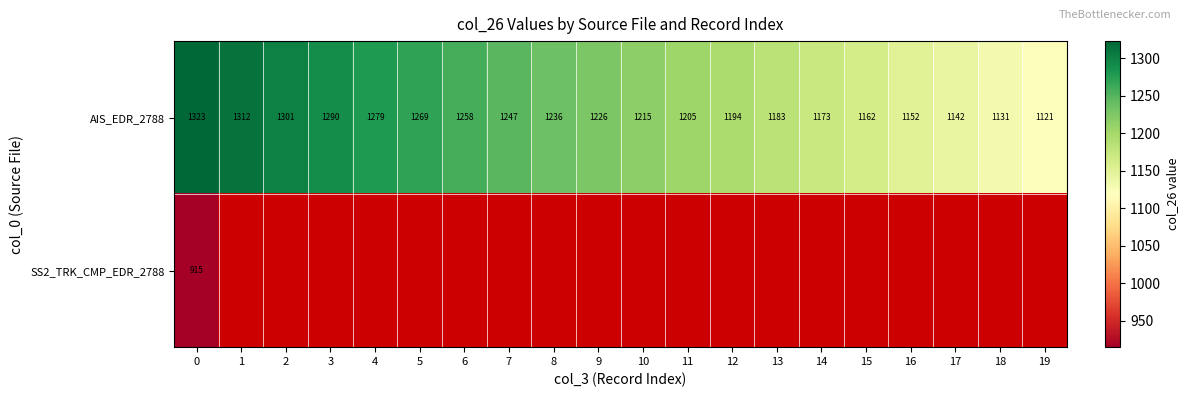

Between 2 and 8, which series saw the biggest shift?

AIS_EDR_2788